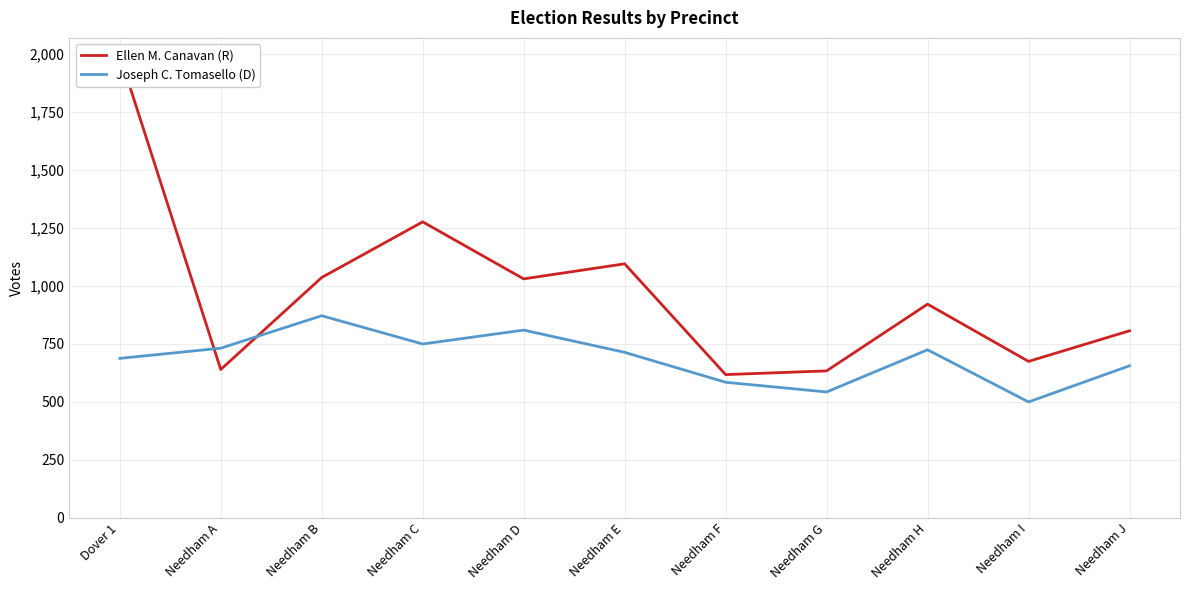

What is the value of the Ellen M. Canavan (R) point at the 11th from the left?

806